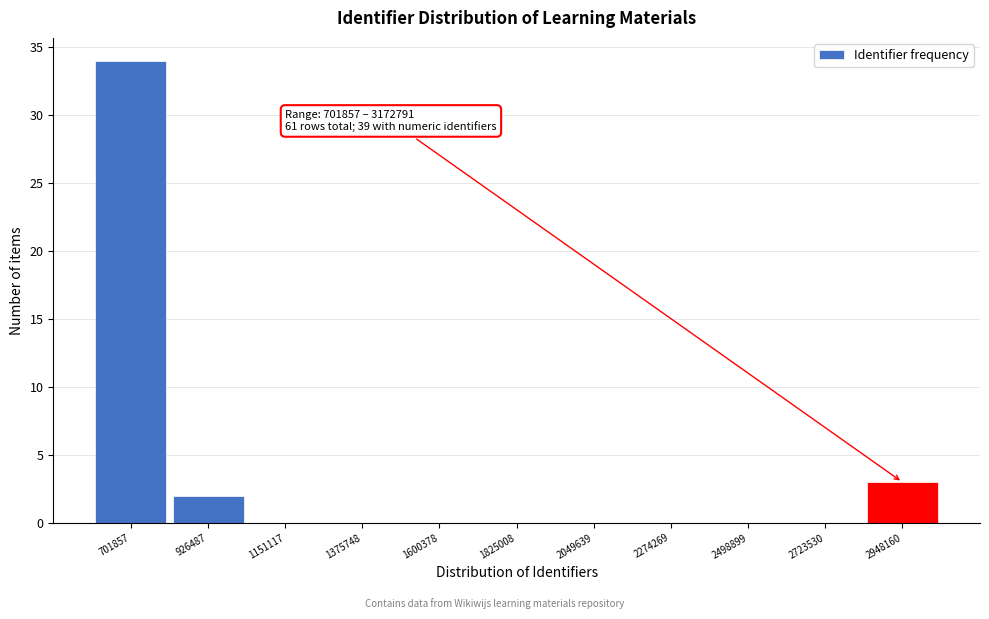

Reading left to right, transcribe all the data shown in this chart.

701857=34	926487=2	1151117=0	1375748=0	1600378=0	1825008=0	2049639=0	2274269=0	2498899=0	2723530=0	2948160=3